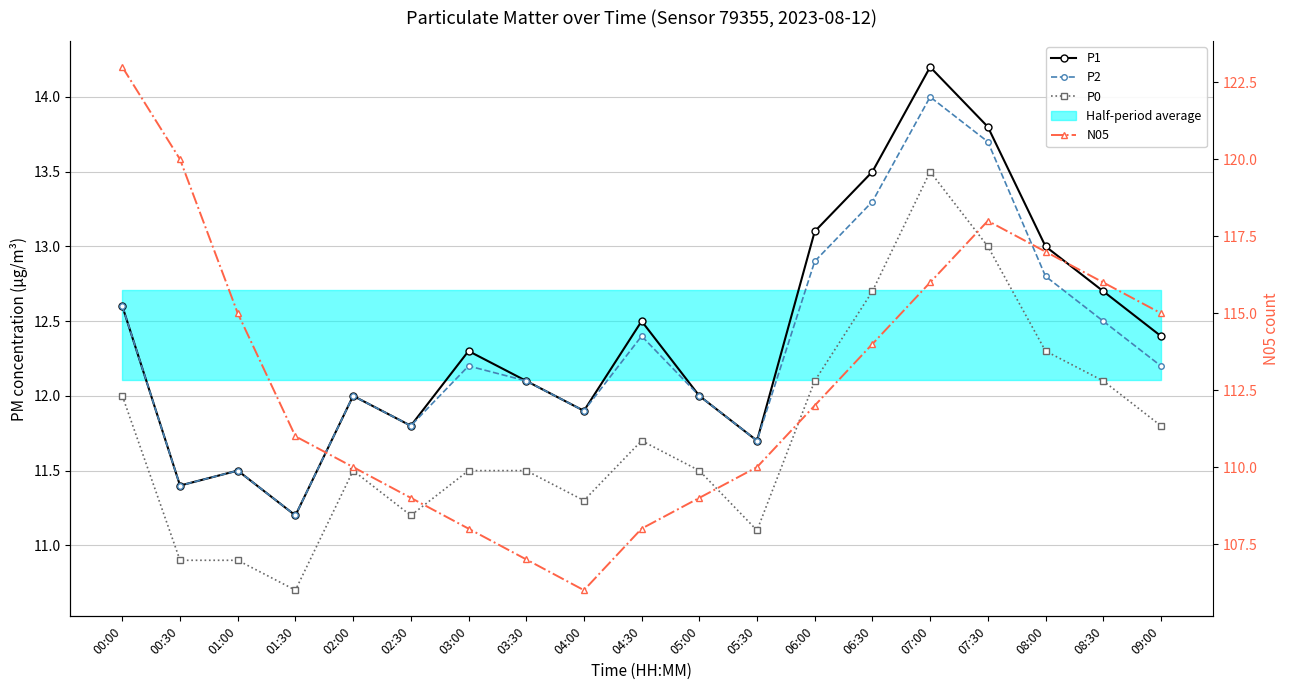

What are all the series names shown in the legend?

P1, P2, P0, N05